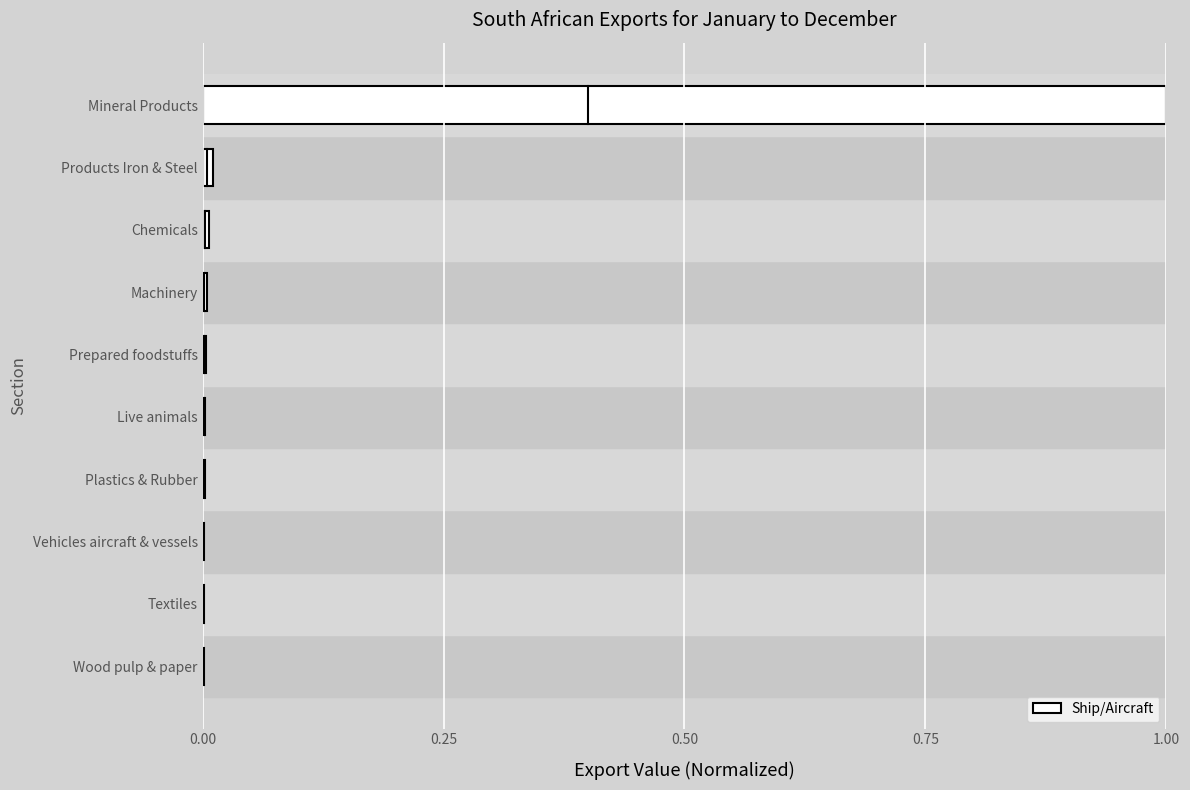

What is the maximum value shown in the chart?

1.0